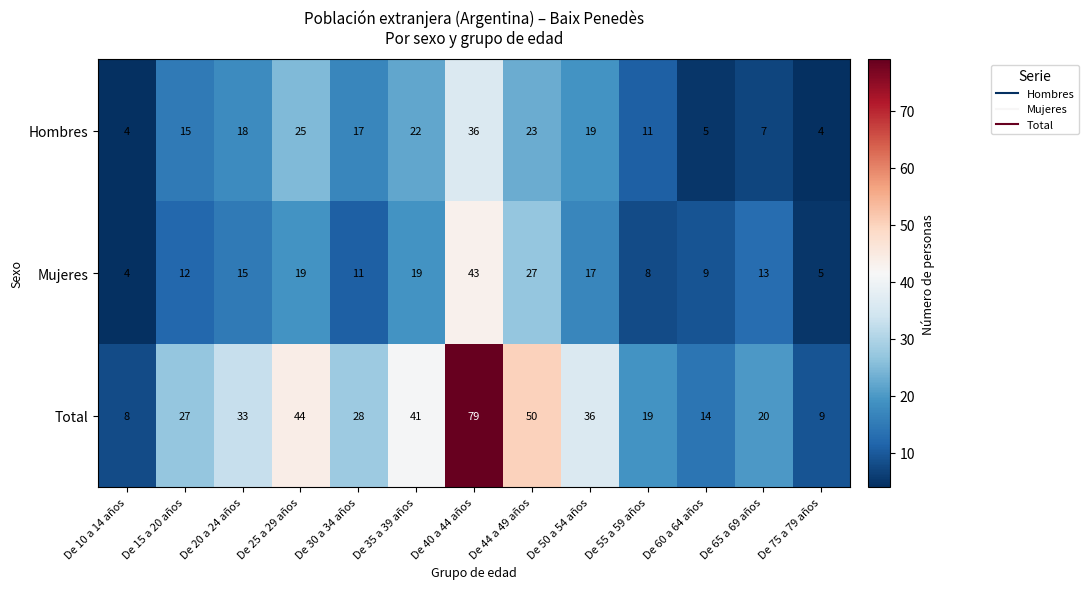

What is the maximum value for Hombres?

36